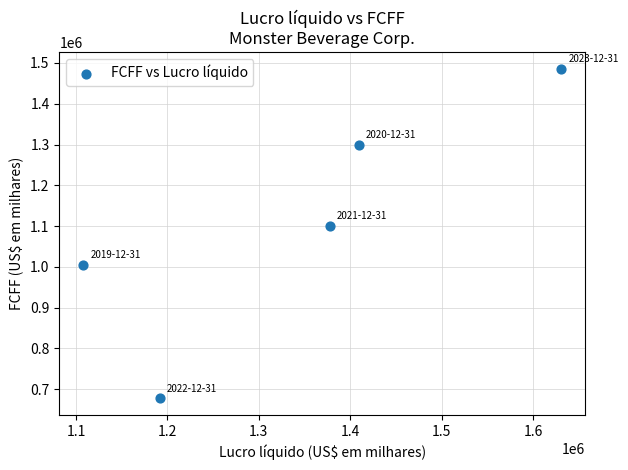

What is the average X value?

1343503